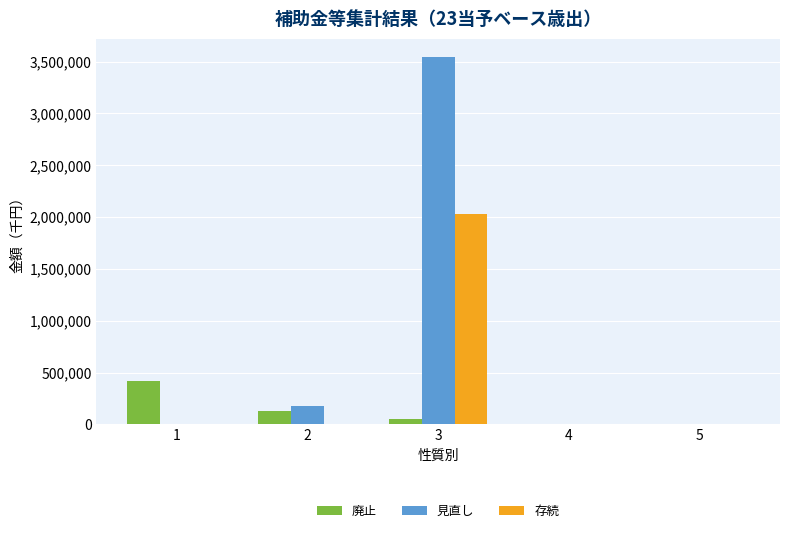

What is the average value of the 見直し series?

743252